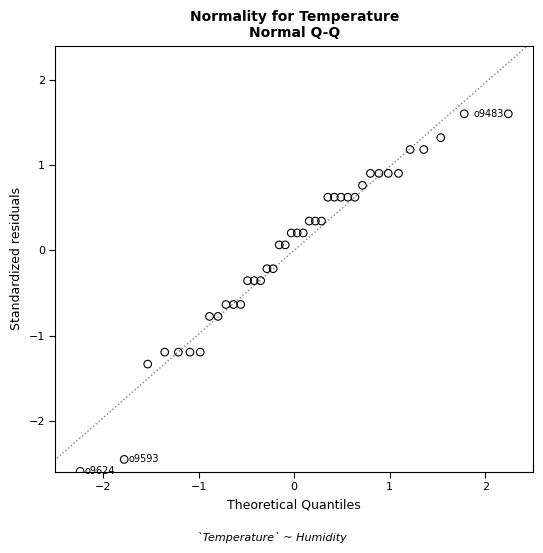

What is the range of Y values (max minus min)?

4.2